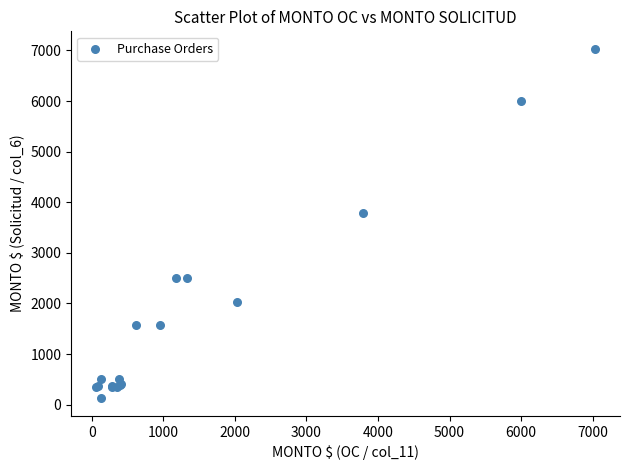

What Y value in the scatter plot is closest to 3578?

3785.5